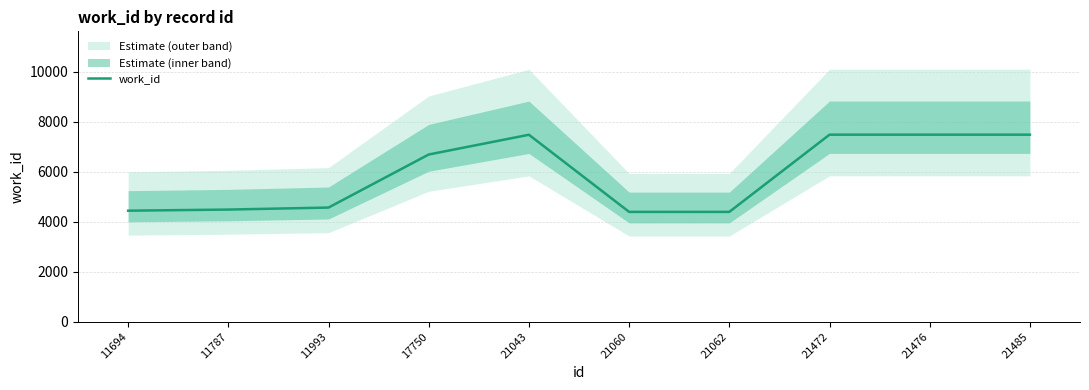

At which label does the data first exceed 6688?

21043